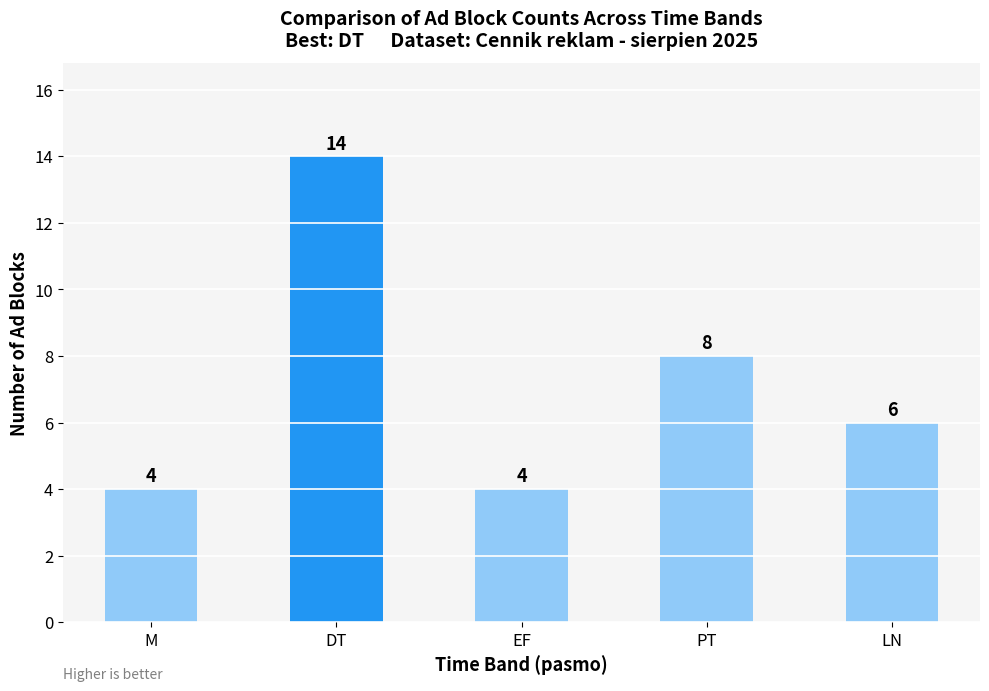

What is the approximate value at EF, to the nearest 5?

5